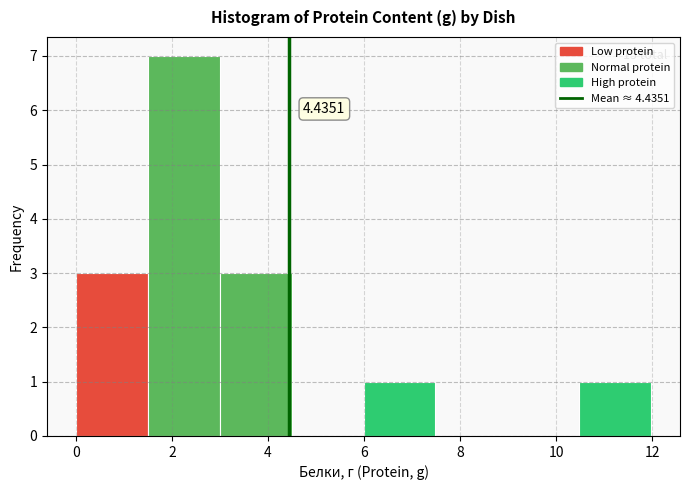

Which range on the x-axis has the tallest bar?

1.4 to 3.0